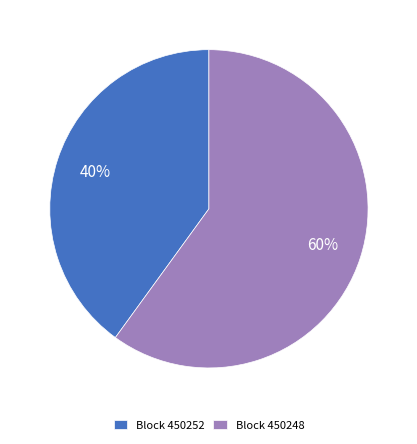

Is the sum of Block 450252 and Block 450248 greater than half?

Yes